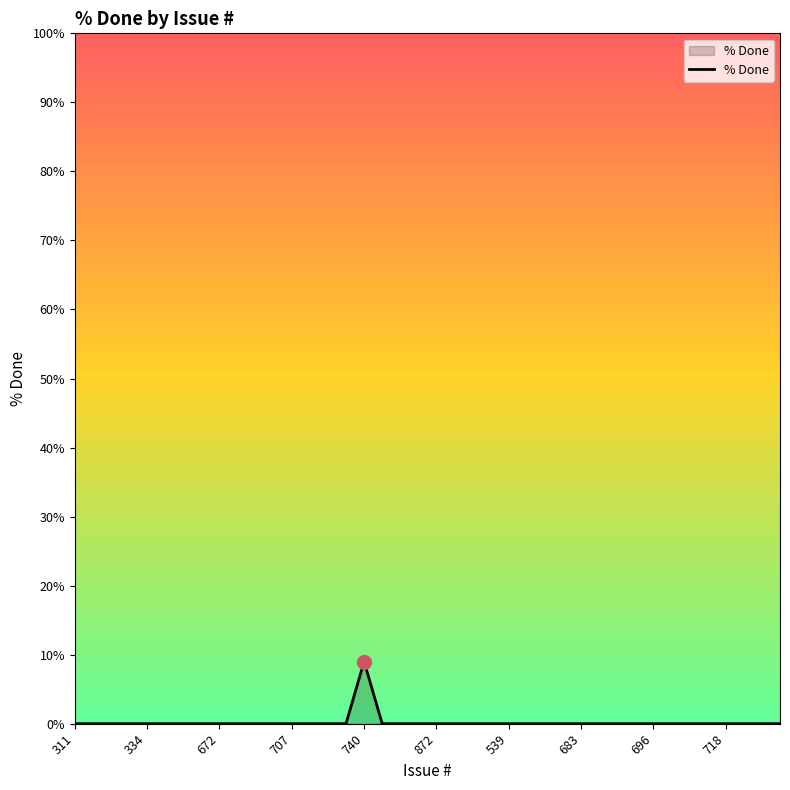

What is the greatest value displayed?

9